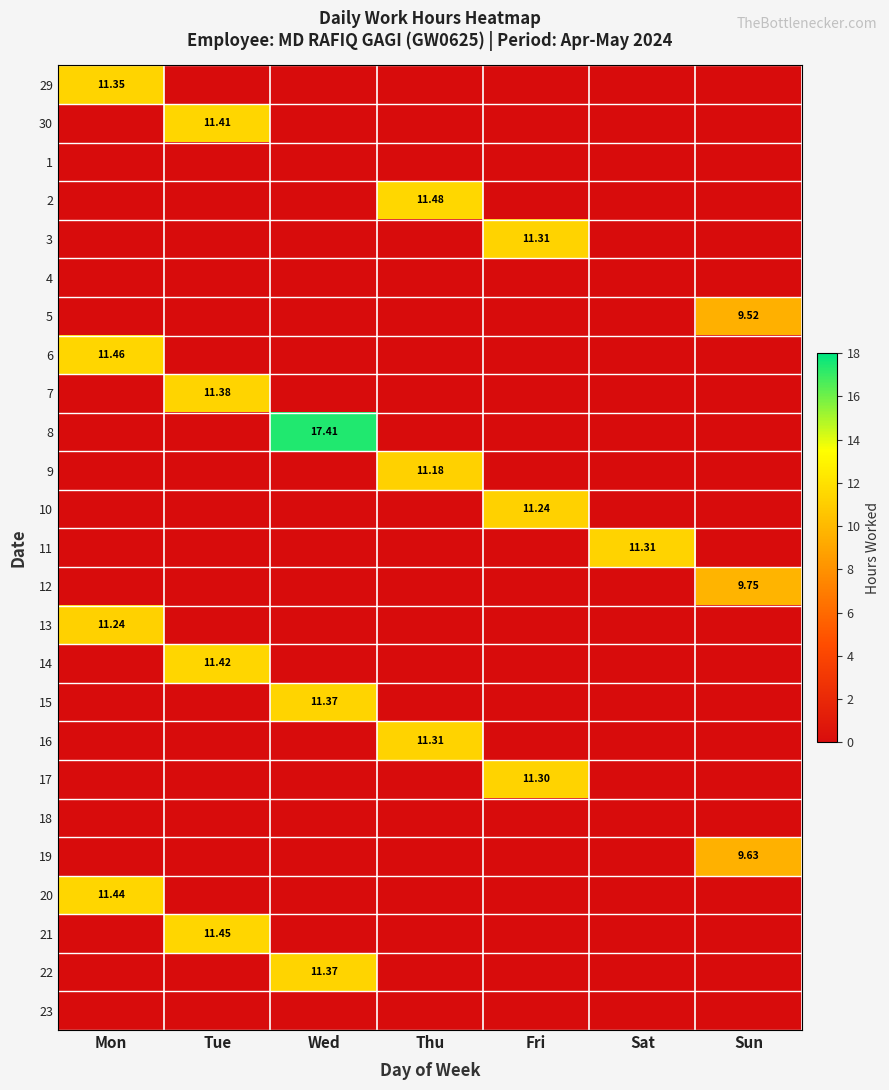

How many series are shown in this chart?

25